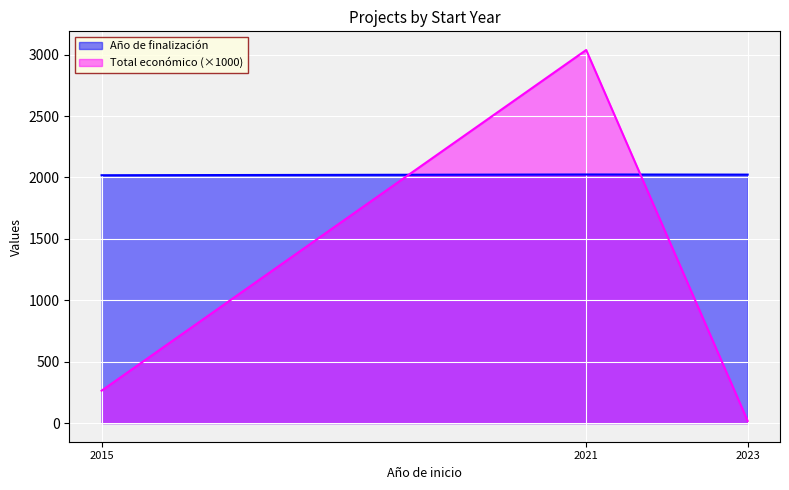

What is the sum of the Año de finalización values at 2015 and 2023?

4041.0